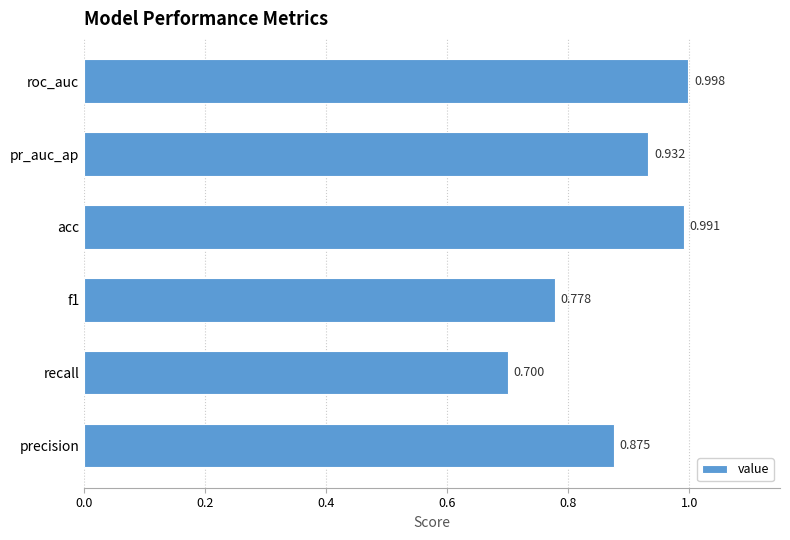

At which category does the chart reach its peak across all series?

roc_auc